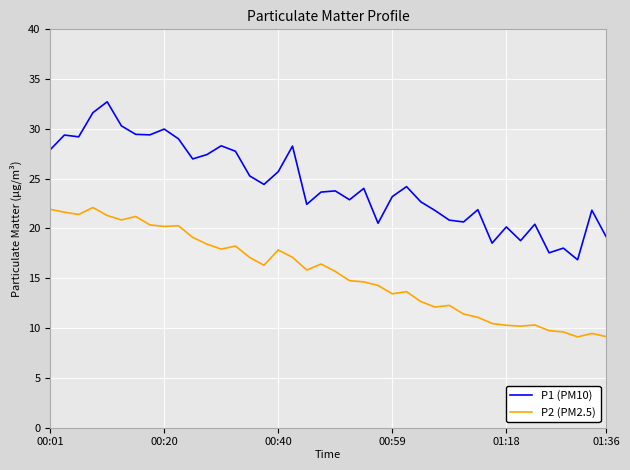

Which series has the largest total across all categories?

P1 (PM10)